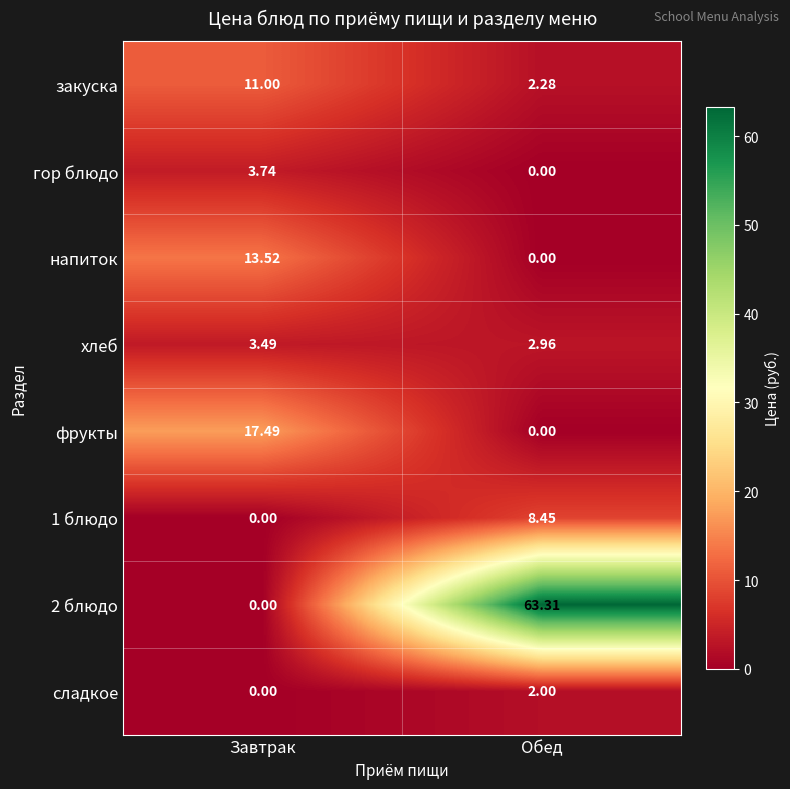

Rank the categories by хлеб value from lowest to highest.

Обед, Завтрак